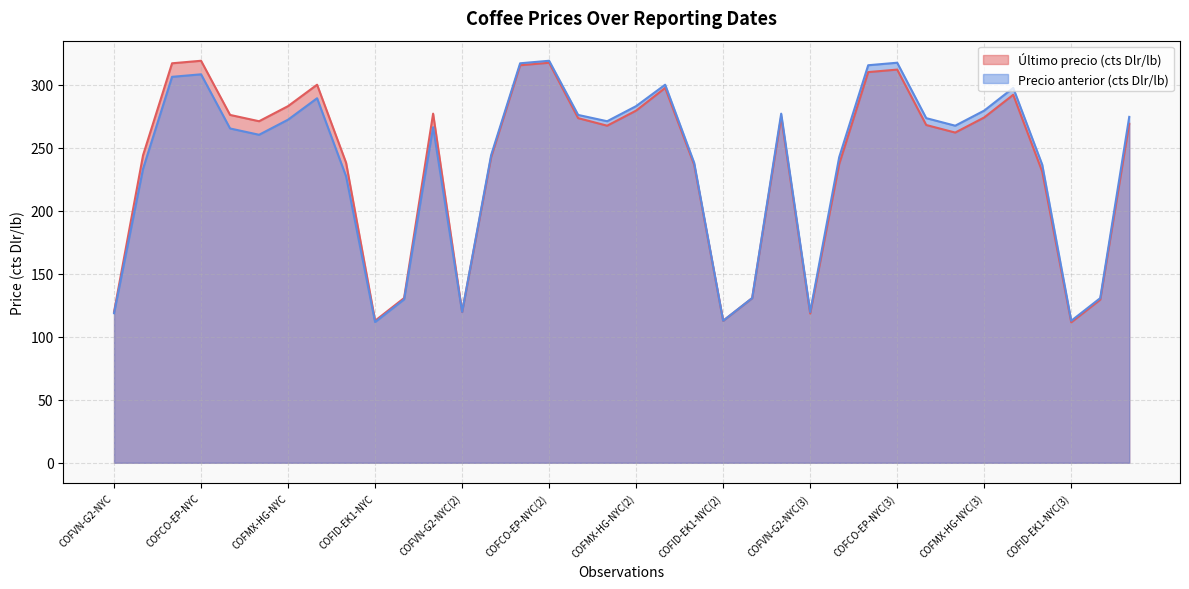

At which category is the sum across all series the highest?

COFCO-EP-NYC(2)